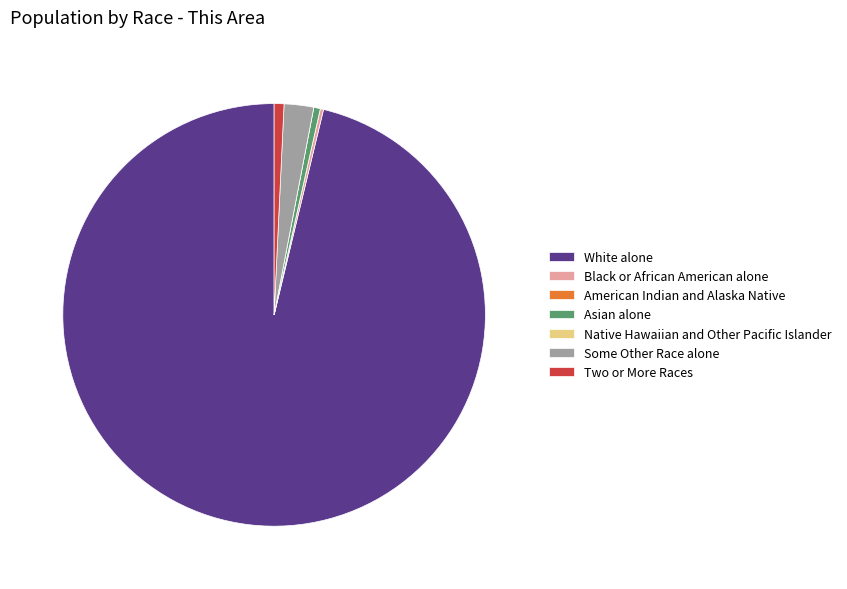

Which slice represents more than half of the pie?

White alone